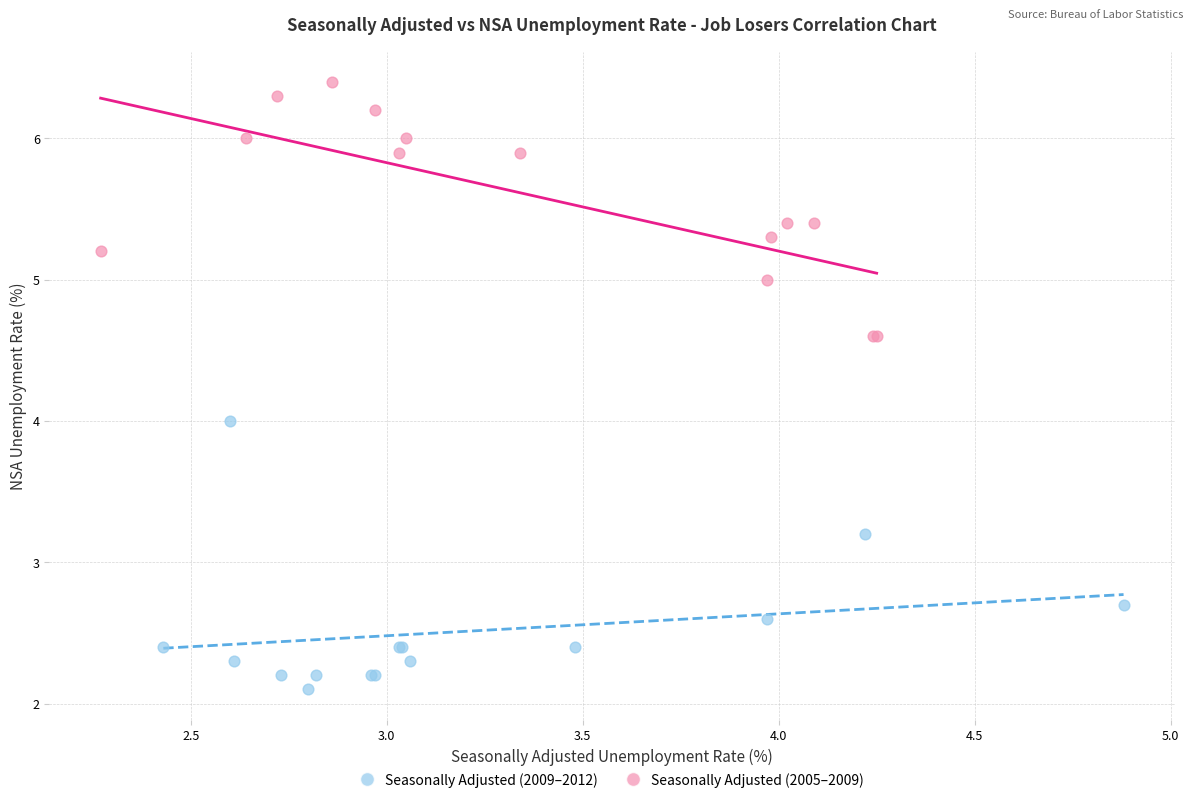

Which series reaches the maximum Y coordinate?

Seasonally Adjusted (2005–2009)